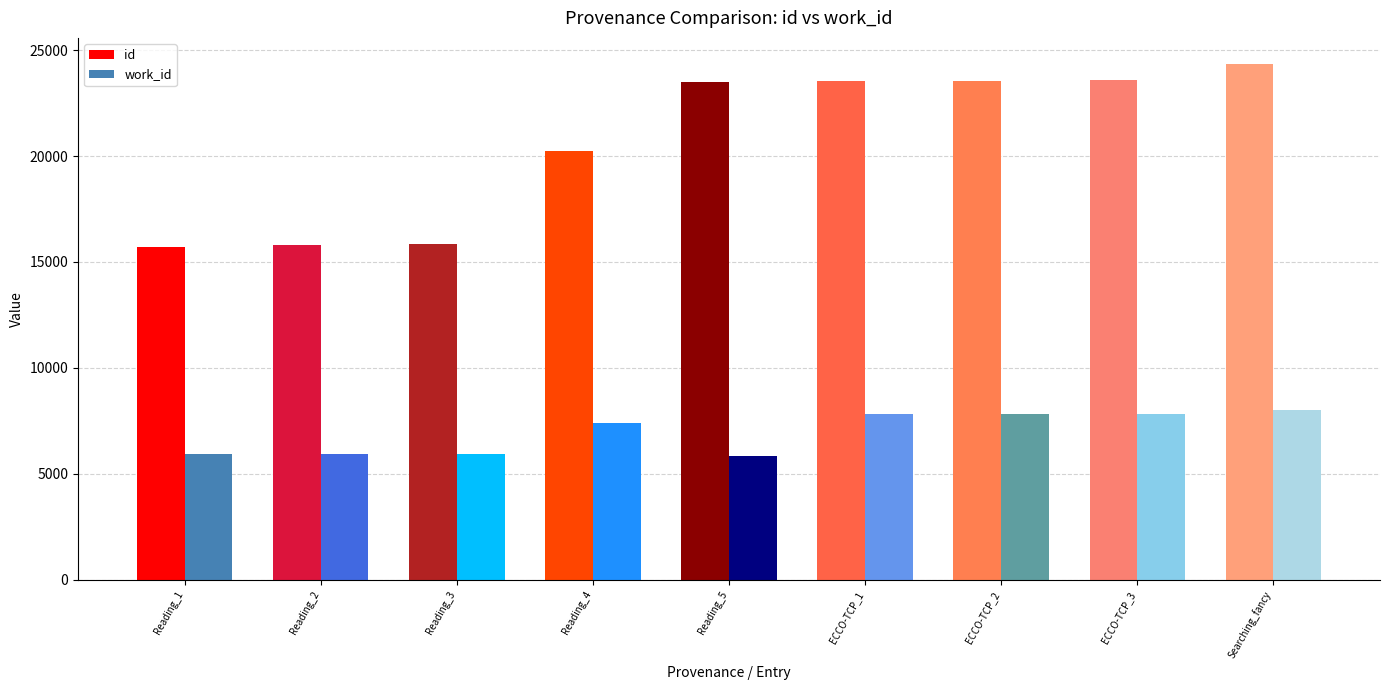

Is it true that id equals 5653 at Searching_fancy?

False